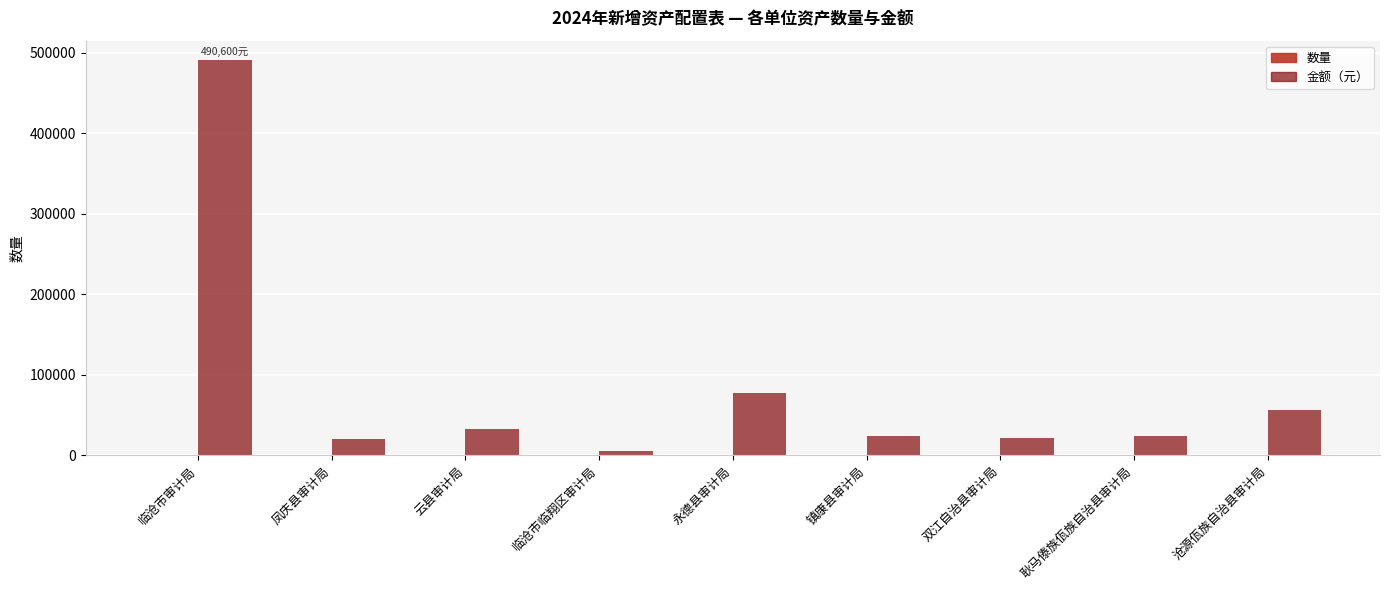

How many distinct data groups are displayed?

2